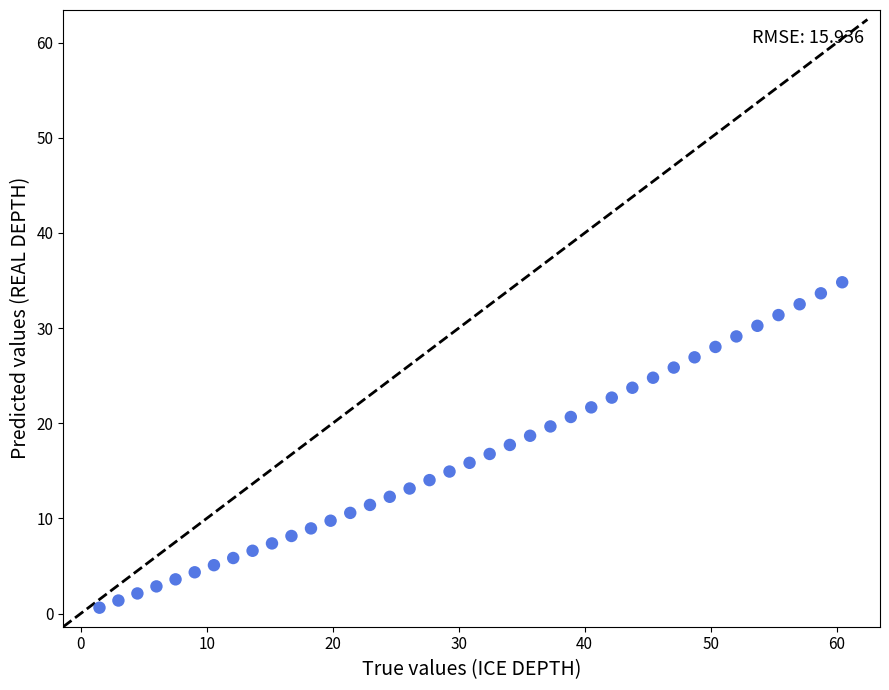

What is the range of Y values (max minus min)?

34.2